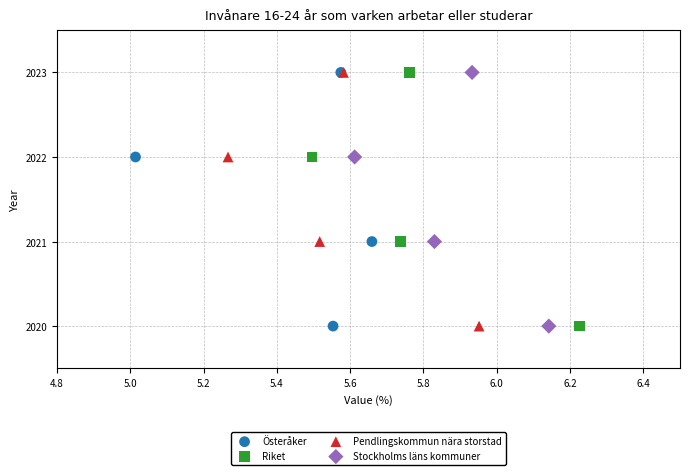

What are all the series names shown in the legend?

Österåker, Riket, Pendlingskommun nära storstad, Stockholms läns kommuner